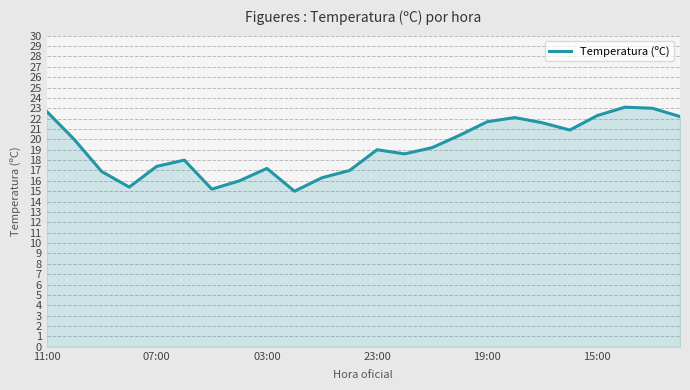

What is the maximum value shown in the chart?

23.1